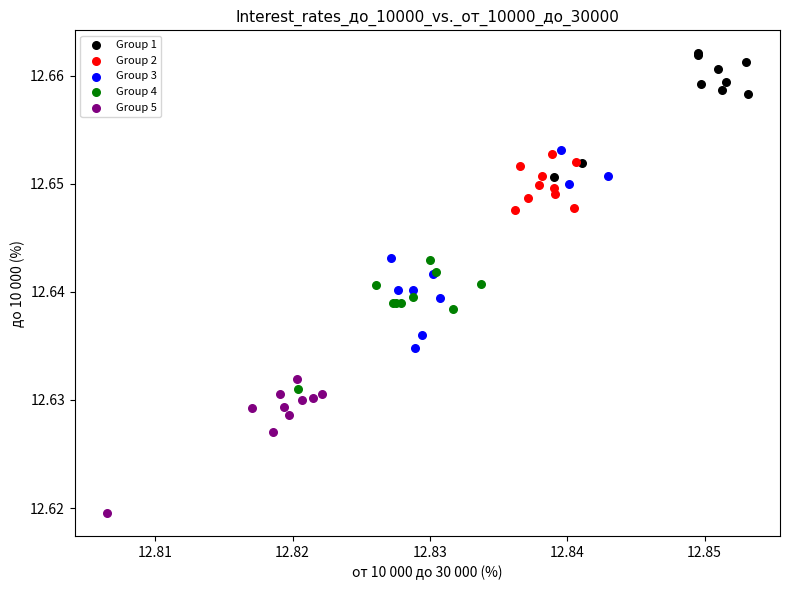

Which series contains the highest Y value?

Group 1